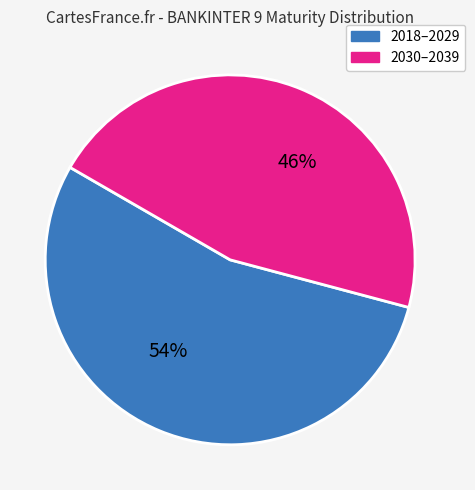

To the nearest percent, what is the difference between the largest and smallest slice percentages?

8%